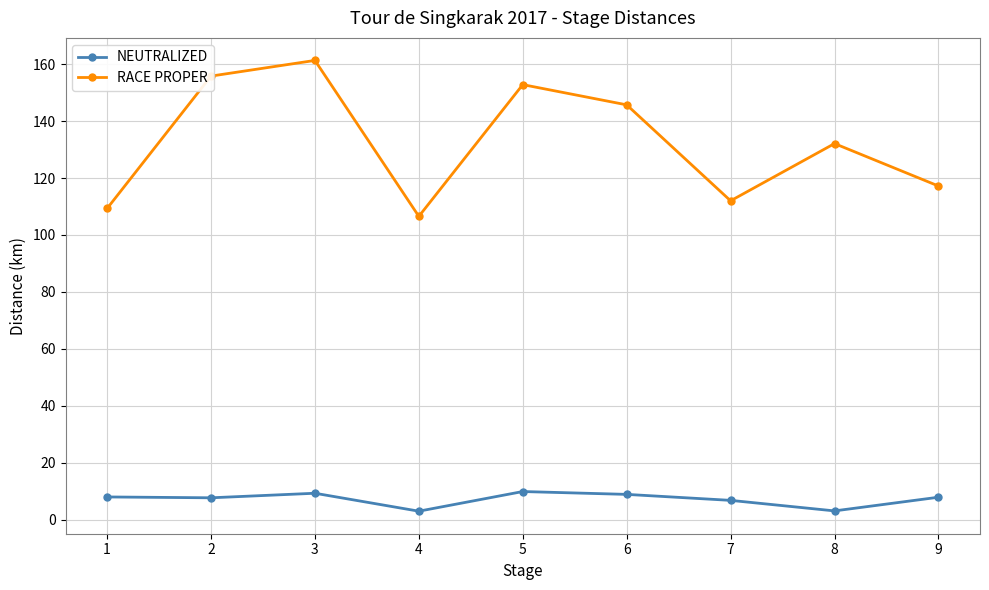

Which category has the highest value across all series?

3